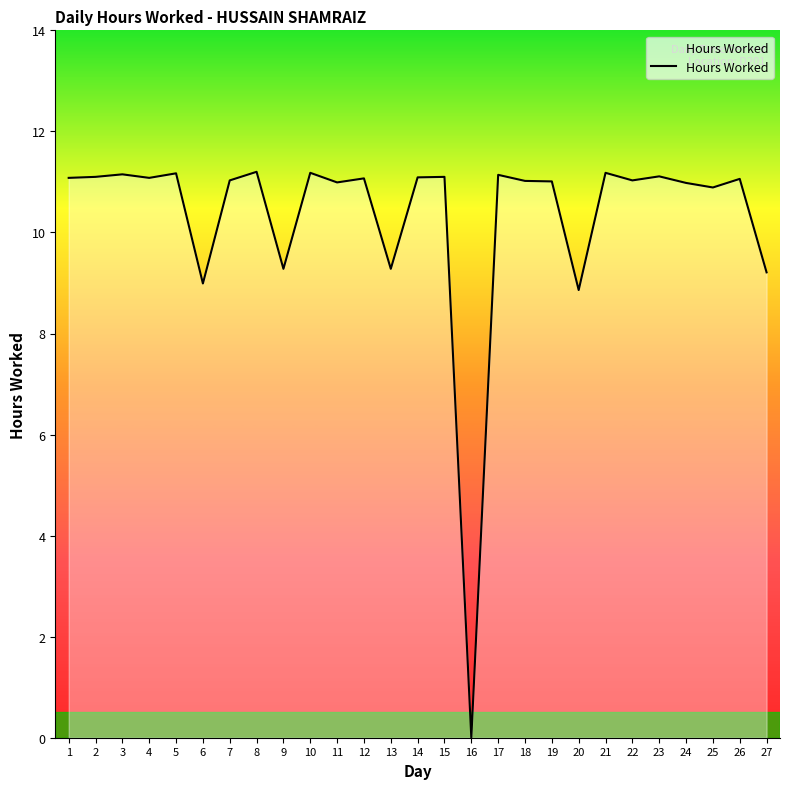

What is the average value?

10.3